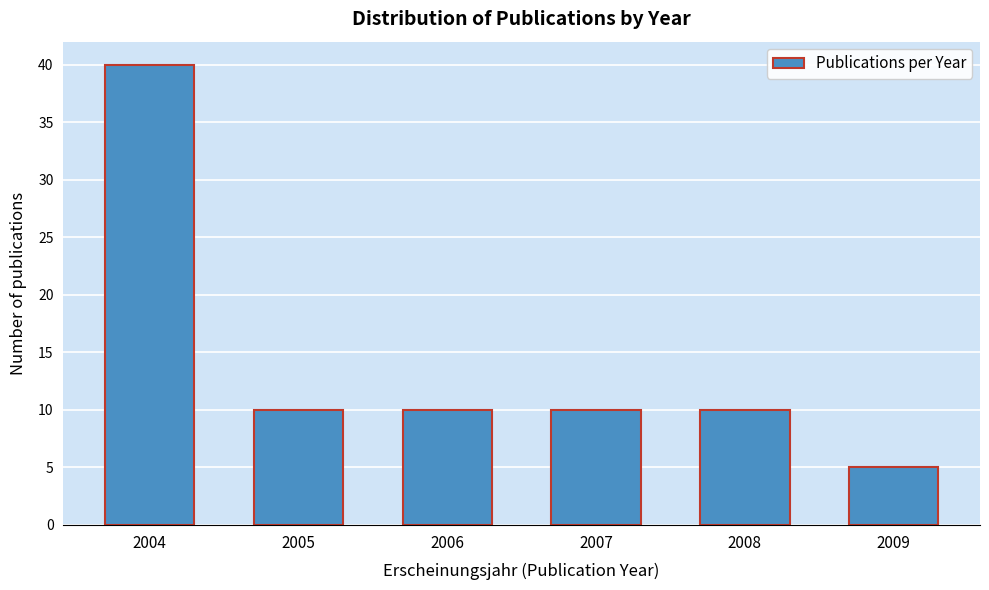

Reading right to left, transcribe all the data shown in this chart.

5	10	10	10	10	40